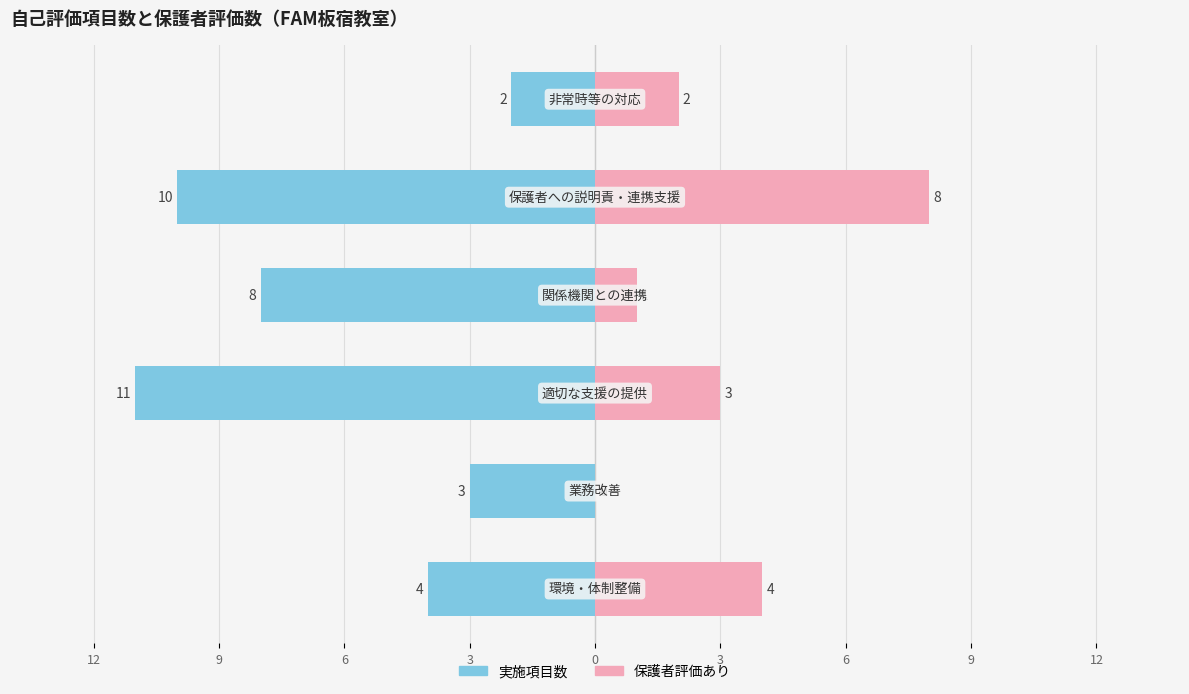

The 保護者評価あり series shows 0 at 9. True or false?

True